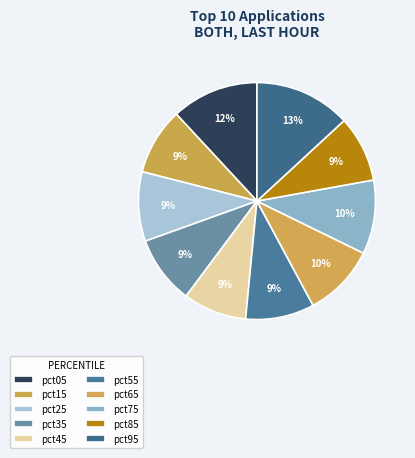

The pct65 slice represents 10% of the pie. True or false?

True